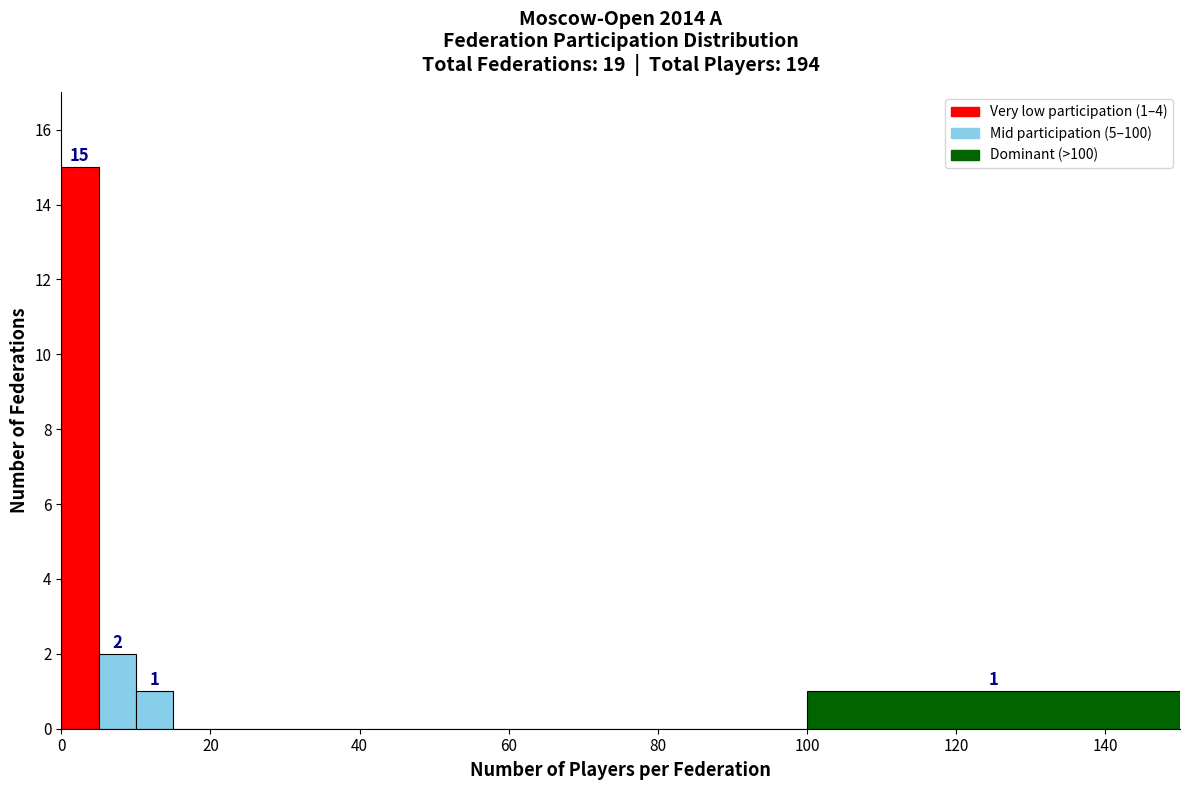

Read against the x-axis, roughly where is the centre of the tallest bar?

2